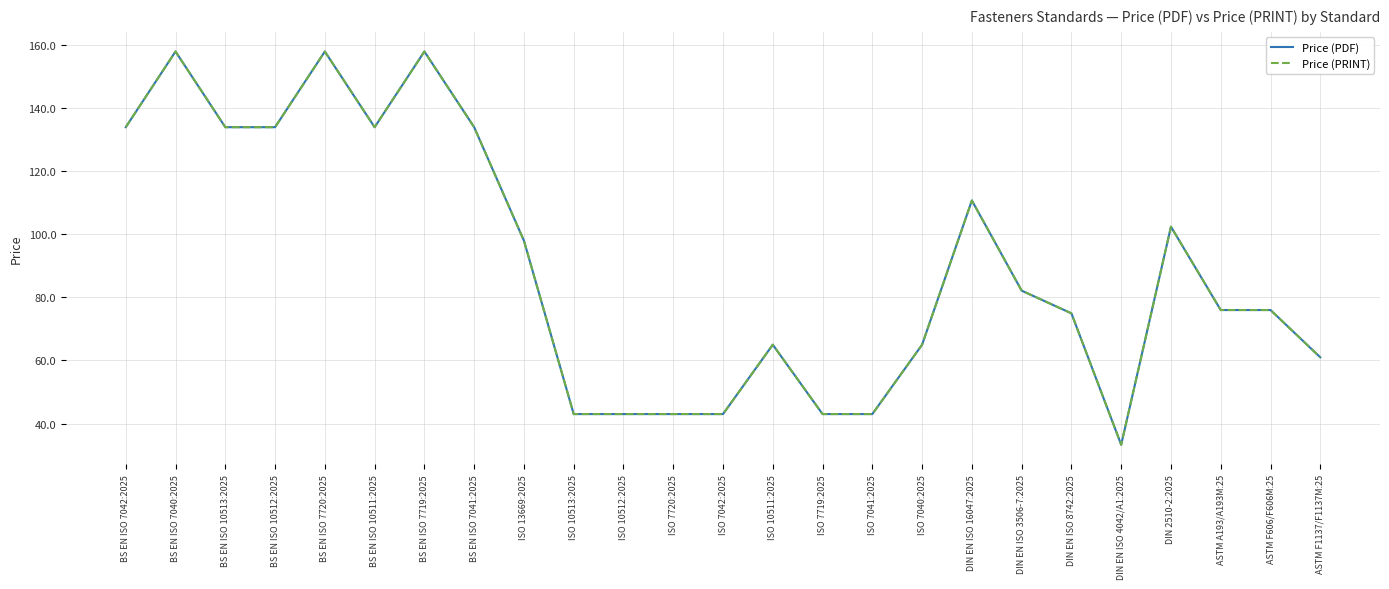

How many interior local valleys does the Price (PDF) series have?

2